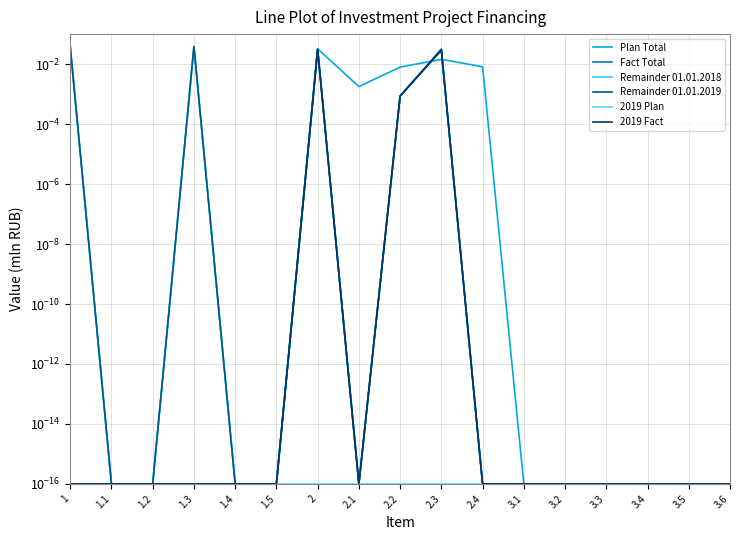

Is the value of 2019 Fact at 3.2 greater than the value of Plan Total at 2?

No